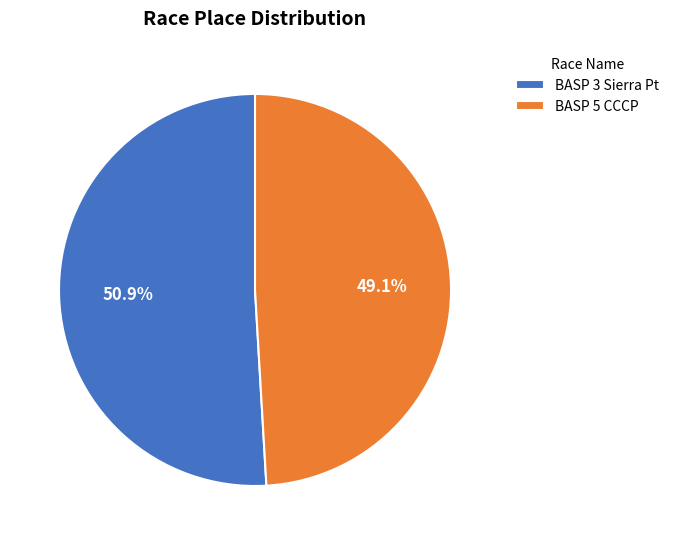

To the nearest percent, what is the average slice percentage?

50%